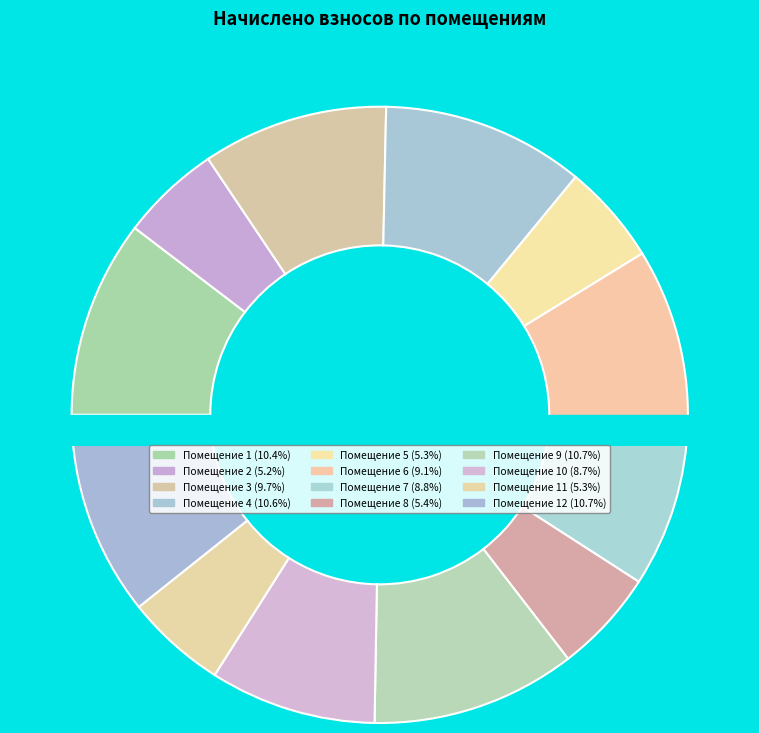

To the nearest percent, what portion does 7 represent?

9%